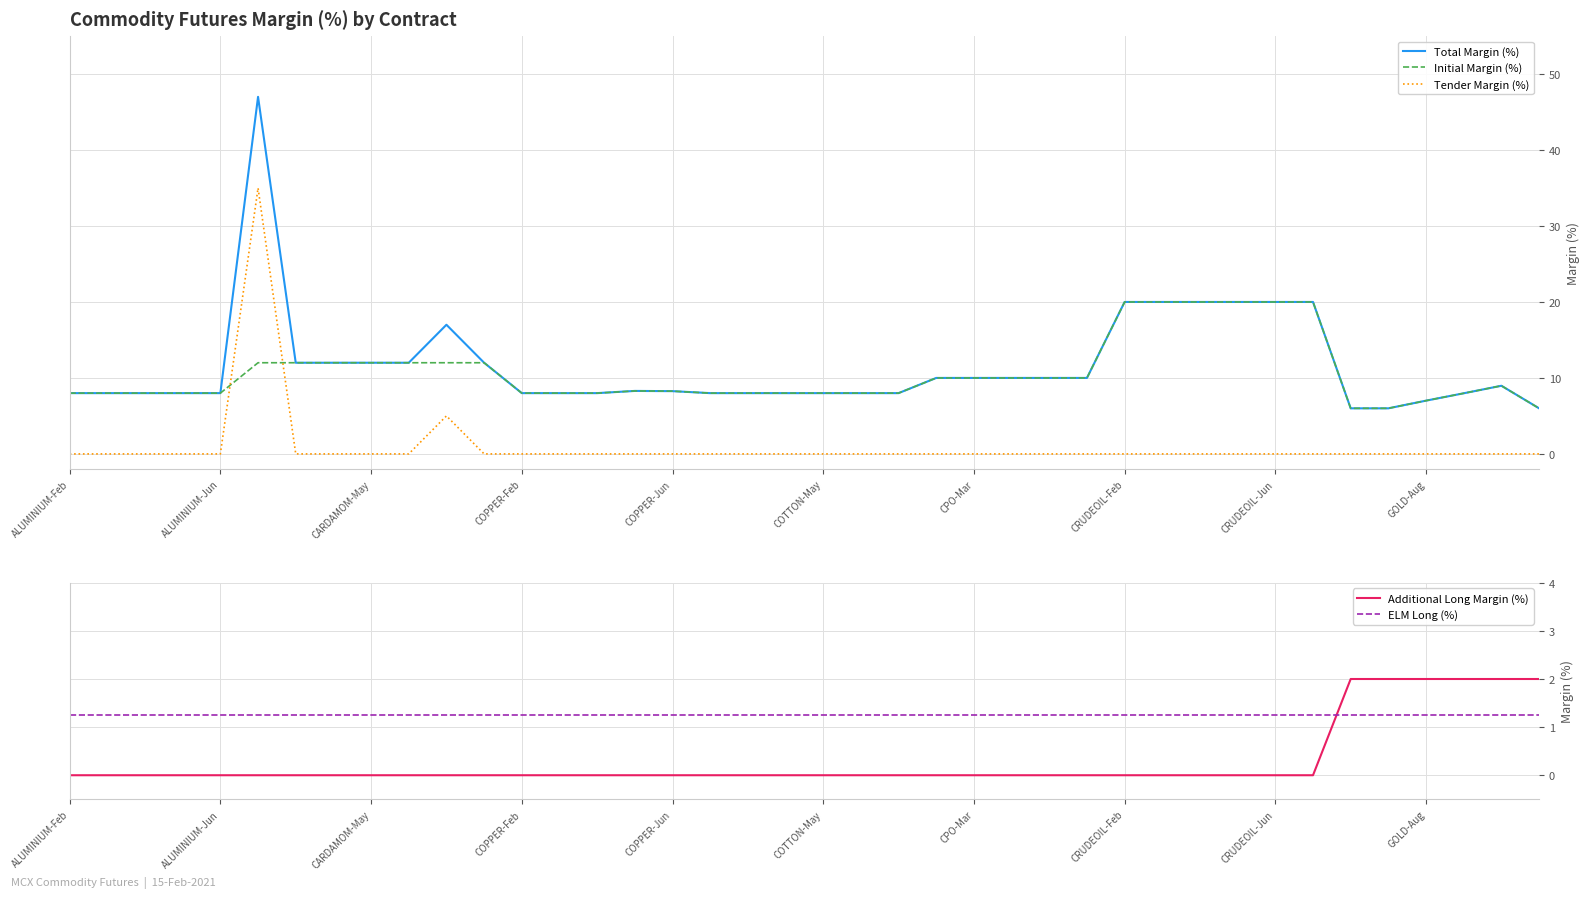

Which series has the largest total across all categories?

Total Margin (%)